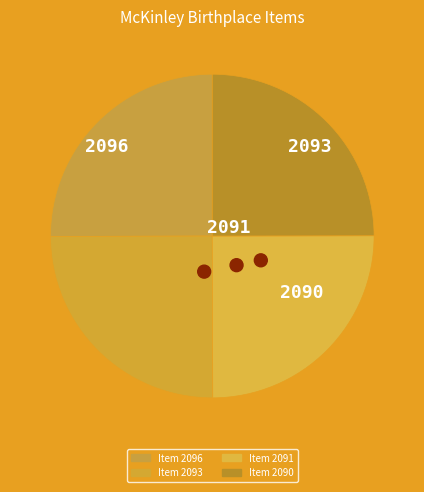

Does Item 2090
(060-040-077) account for over 50% of the chart?

No